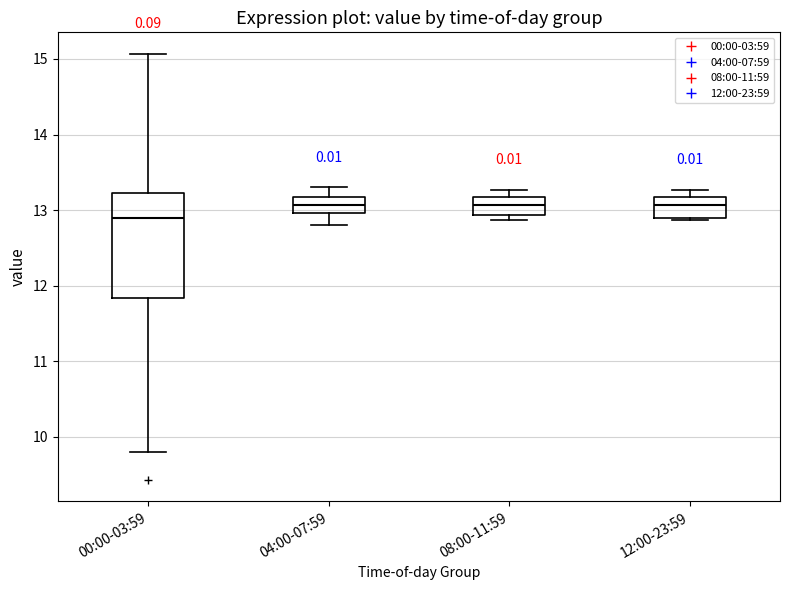

Where is the upper edge of the box for 04:00-07:59 on the y-axis? The values are not printed on the chart, so give them approximately, as read against the axis.

13.2